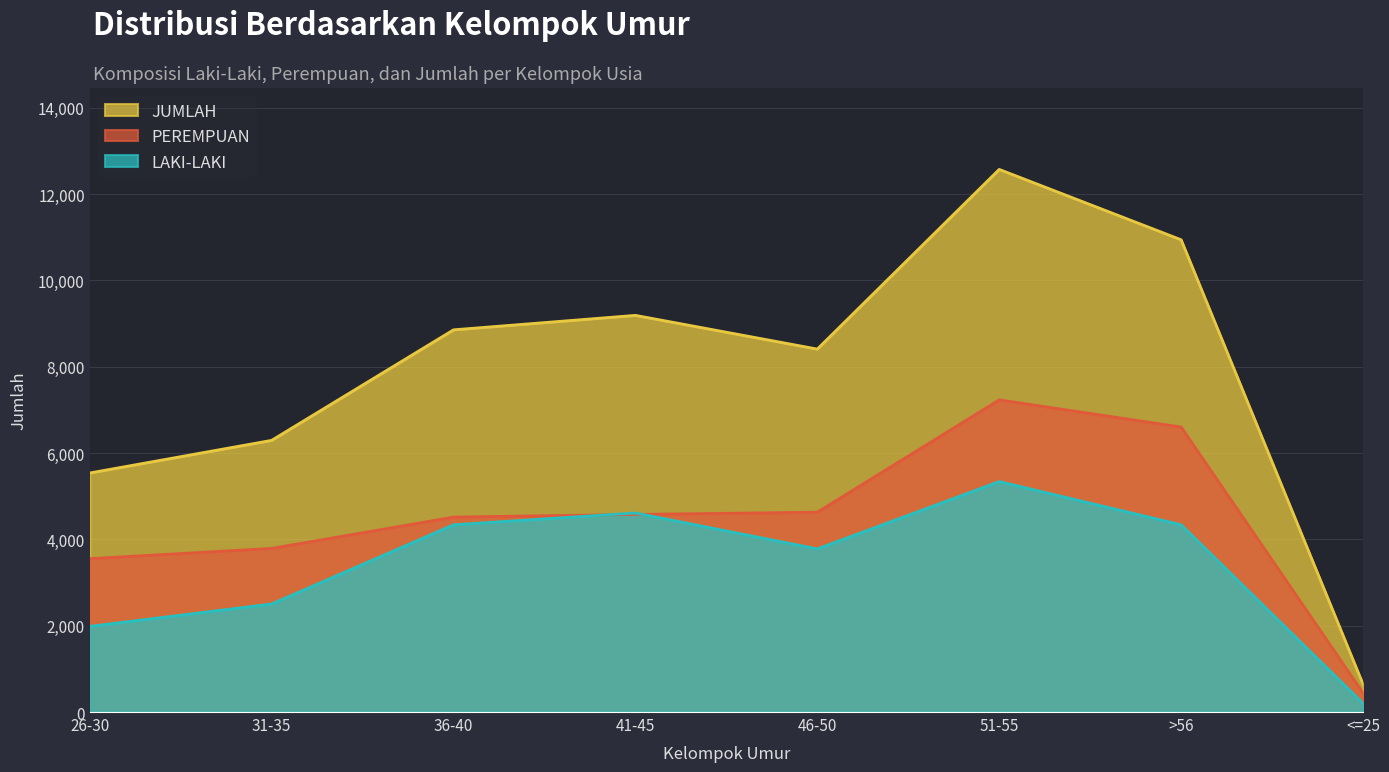

True or false: PEREMPUAN has more than 2 interior local peaks.

False